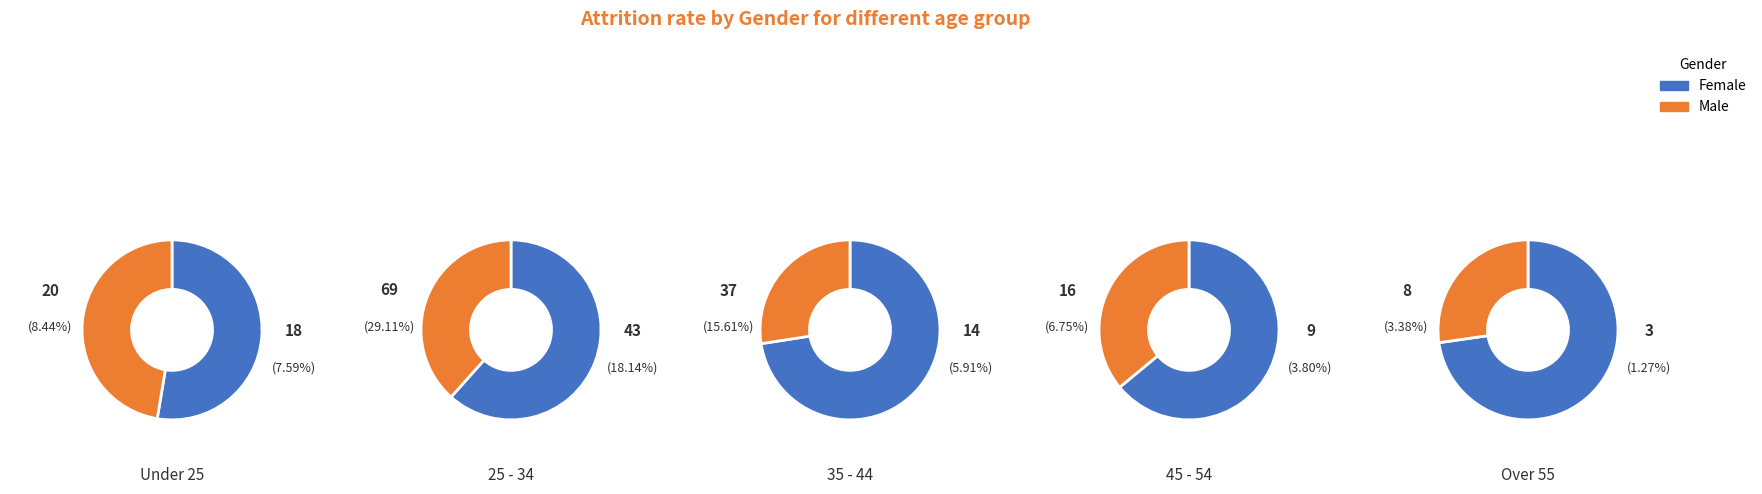

To the nearest percent, what is the difference between the 4 and 0 slice percentages?

17%